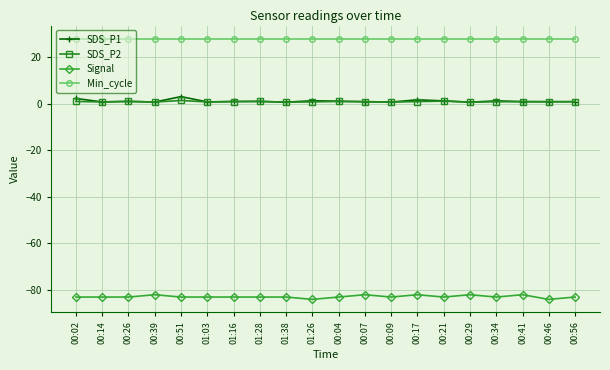

Is it true that Signal equals -35.1 at 01:16?

False